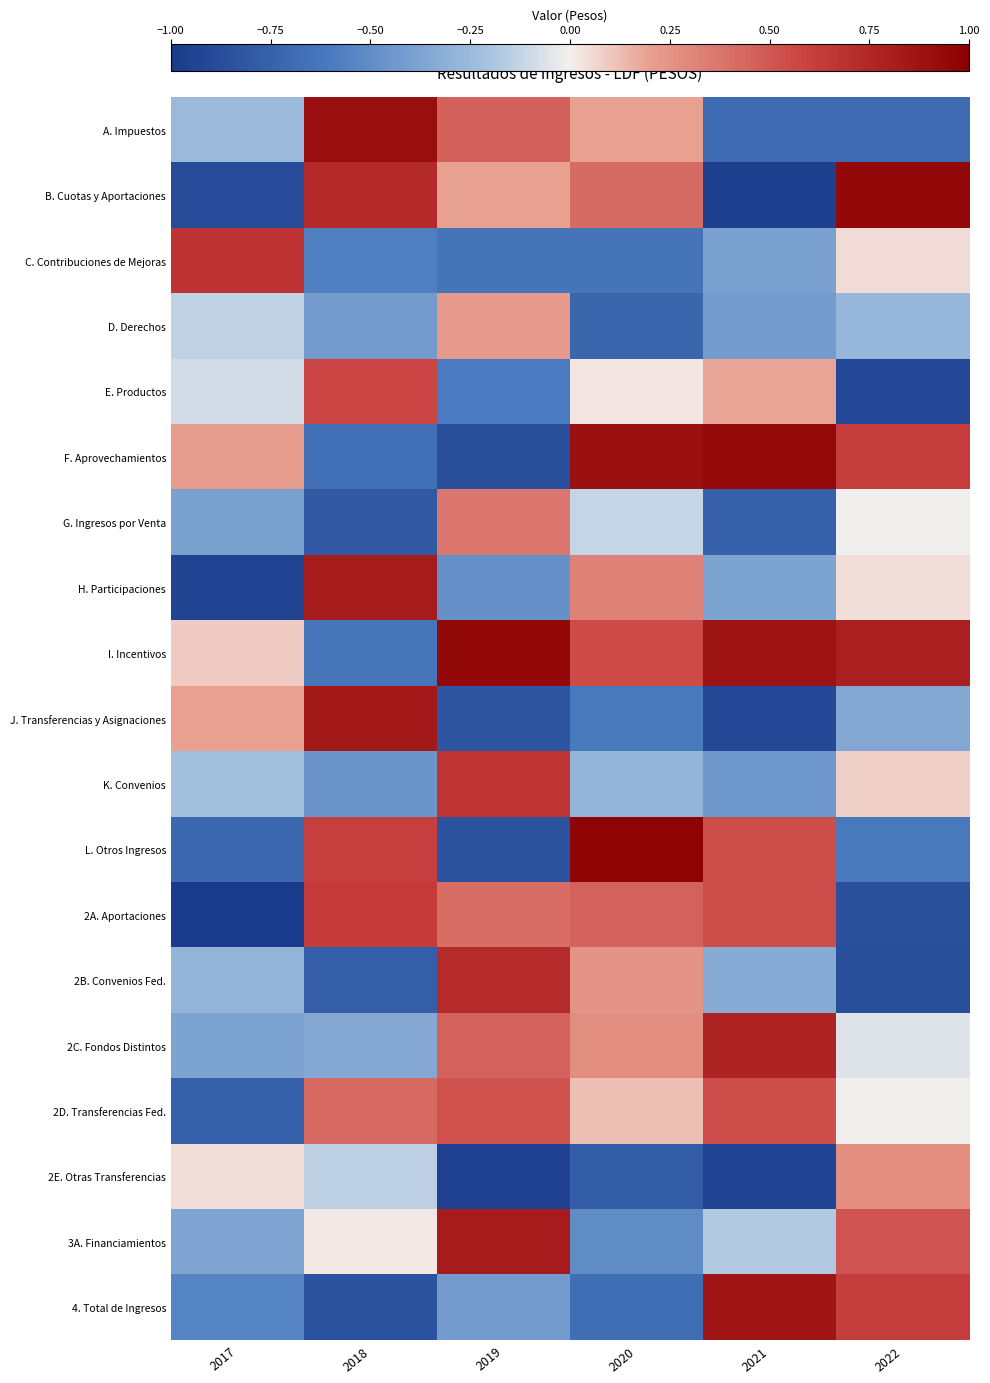

At how many categories does at least one series exceed 0?

6